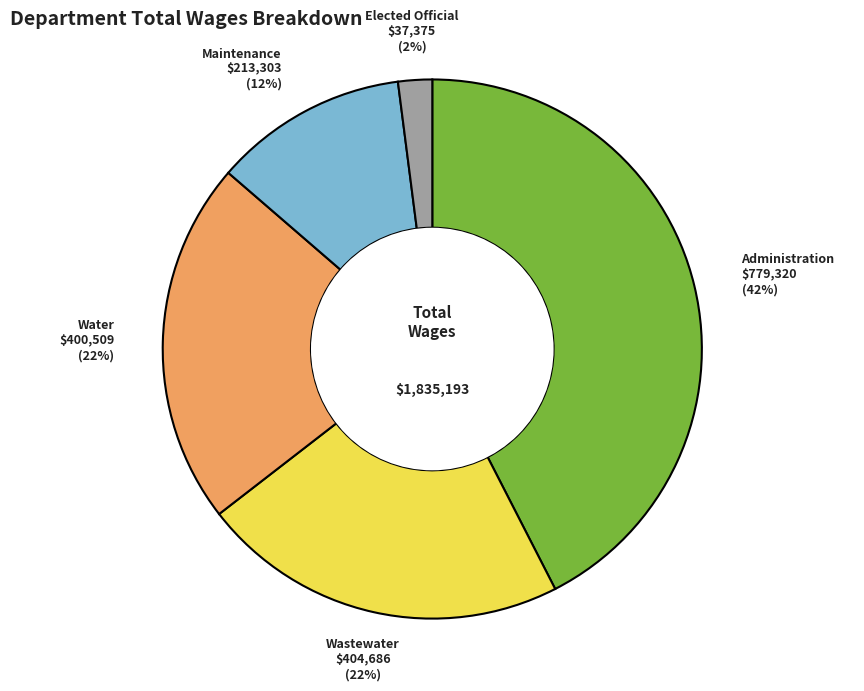

Is there a majority slice in this chart?

No